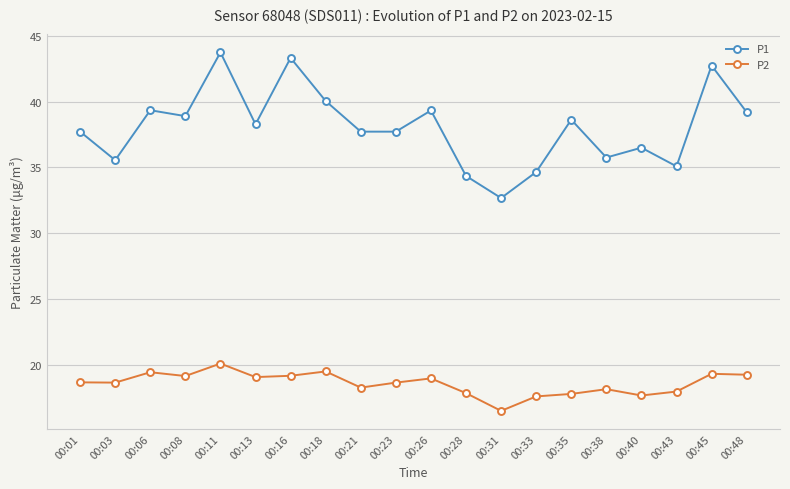

The P2 series shows 19.3 at 00:45. True or false?

True